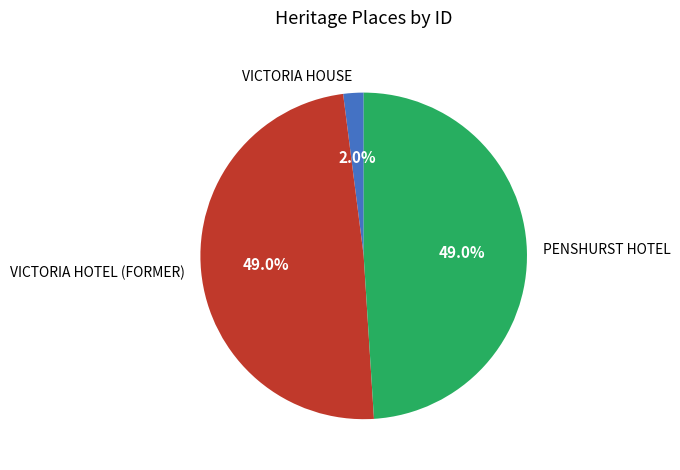

Between VICTORIA HOUSE and VICTORIA HOTEL (FORMER), which is larger?

VICTORIA HOTEL (FORMER)